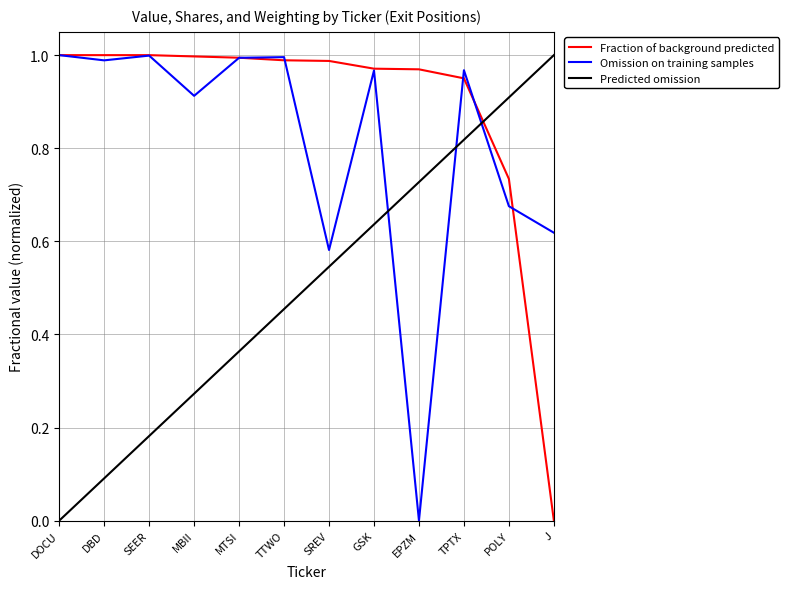

At which label is Fraction of background predicted closest to 0?

J